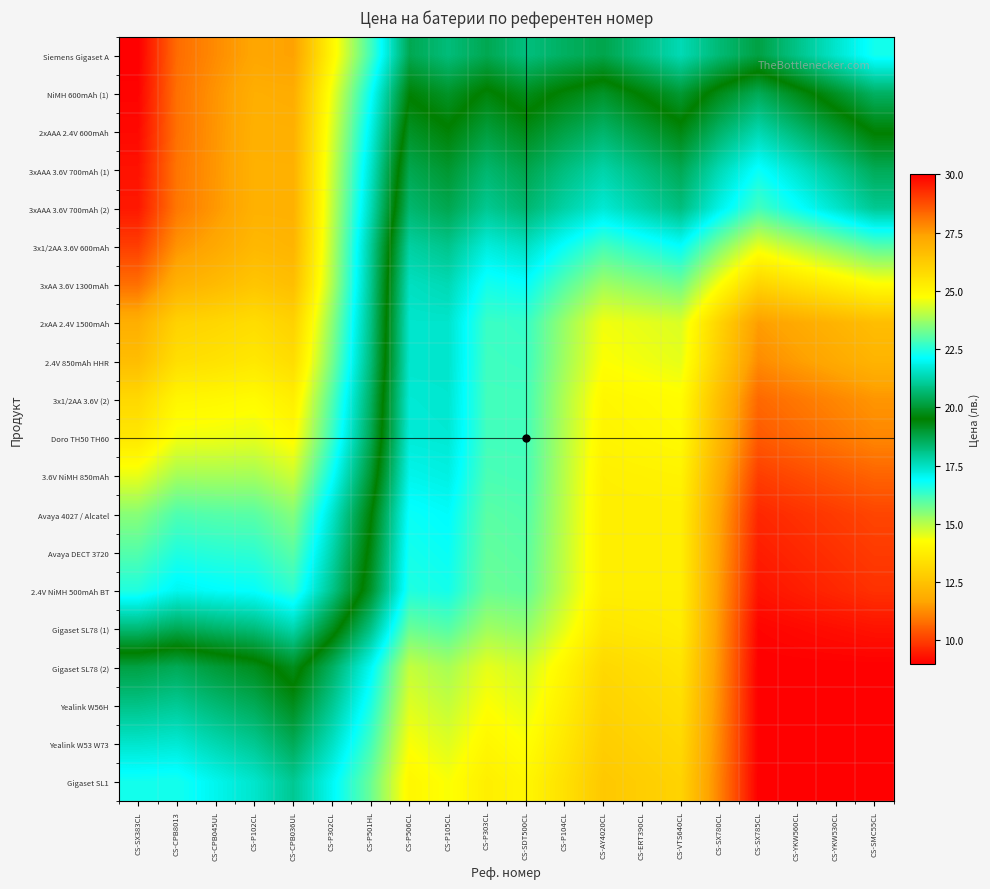

How many categories are shown in the chart?

20